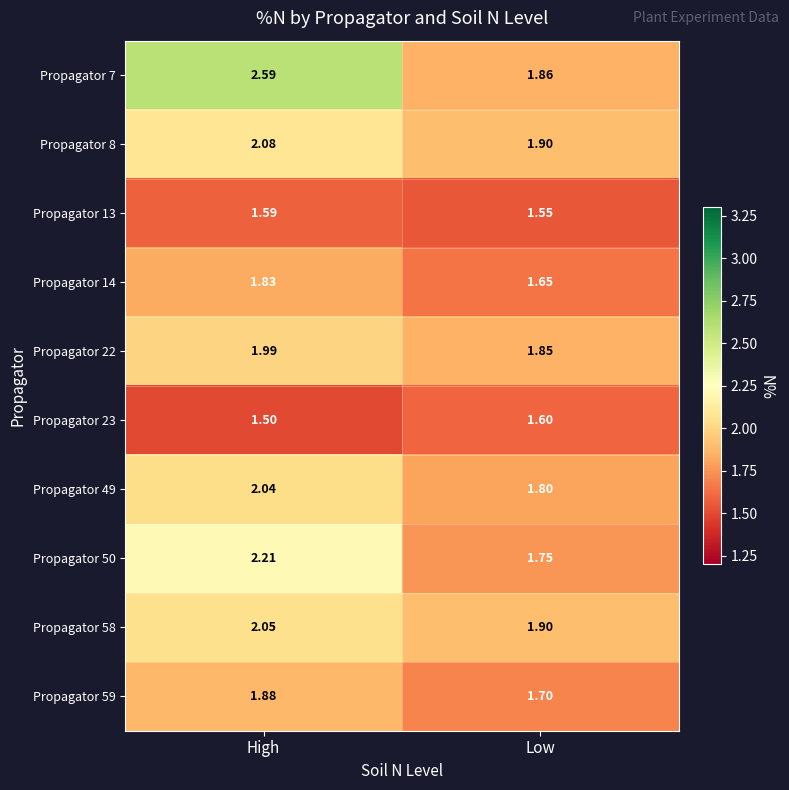

At which category is the sum across all series the highest?

High